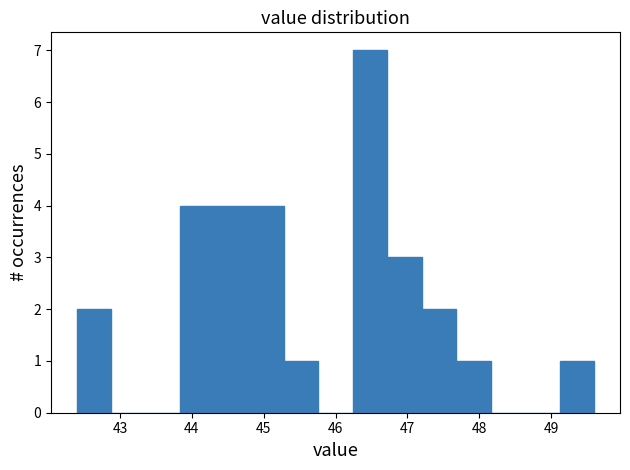

What is the height of the bar covering 43.84 to 44.32 on the x-axis? Neither the bar edges nor the heights are printed on the chart, so give them approximately, as read against the axes.

4